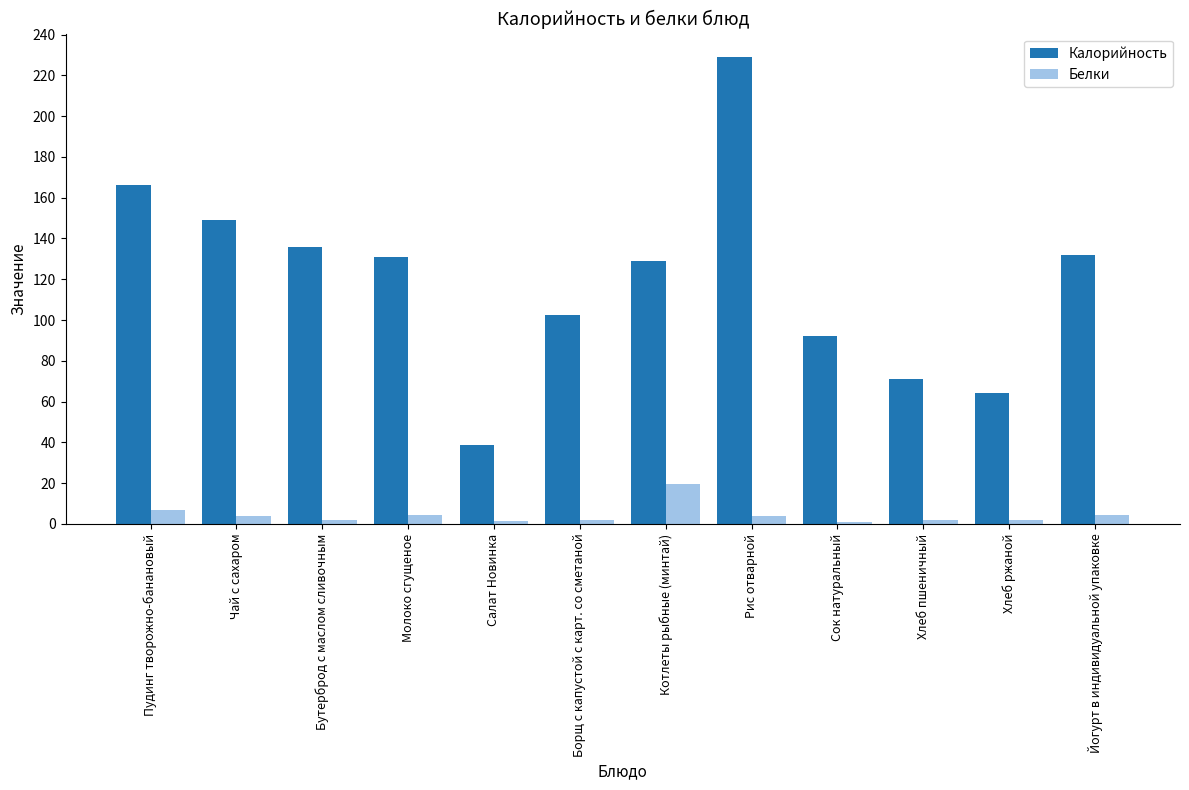

Is the value of Белки at Бутерброд с маслом сливочным greater than the value of Калорийность at Хлеб ржаной?

No